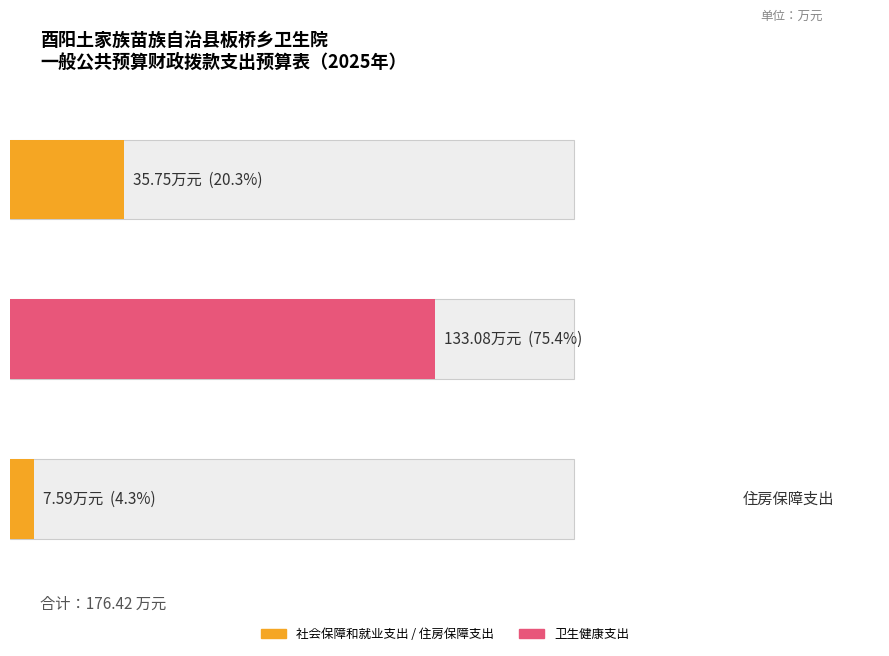

The chart shows a value of 35.8 at 社会保障和就业支出. True or false?

True